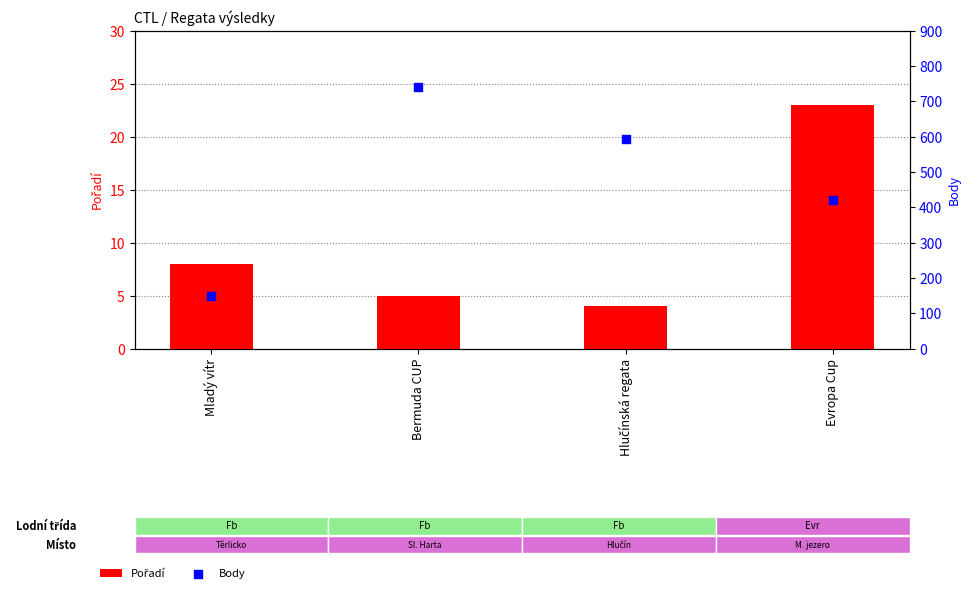

What are all the series names shown in the legend?

Pořadí, Body